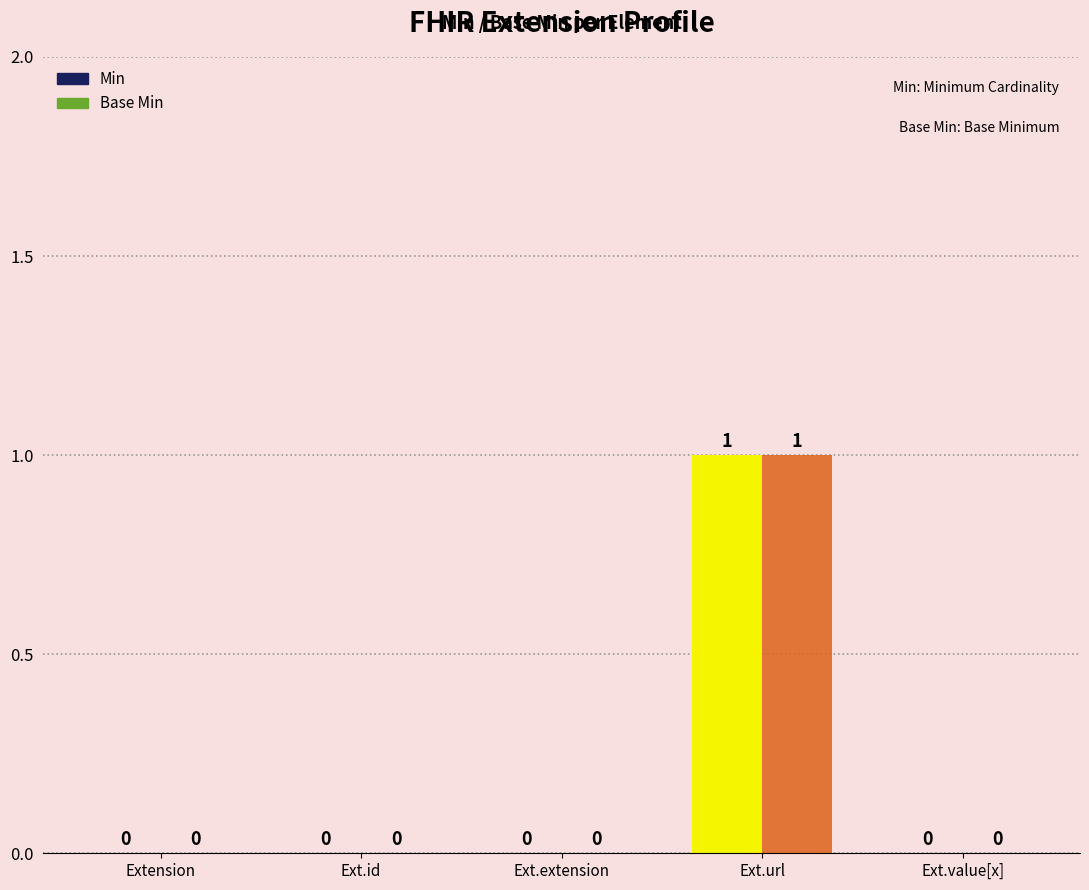

Reading left to right, what are all the values shown in this chart?

Min: Extension=0	Ext.id=0	Ext.extension=0	Ext.url=1	Ext.value[x]=0
Base Min: Extension=0	Ext.id=0	Ext.extension=0	Ext.url=1	Ext.value[x]=0